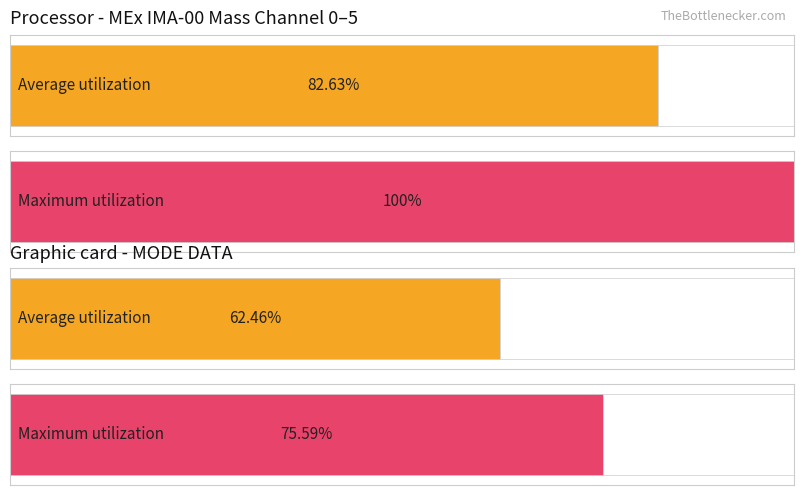

Are the bars horizontal?

Yes